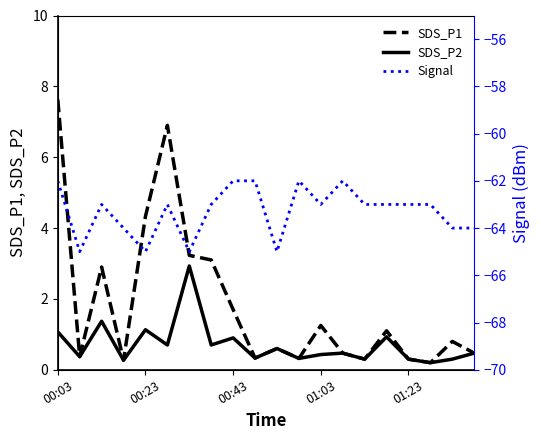

How many lines are shown in the chart?

3